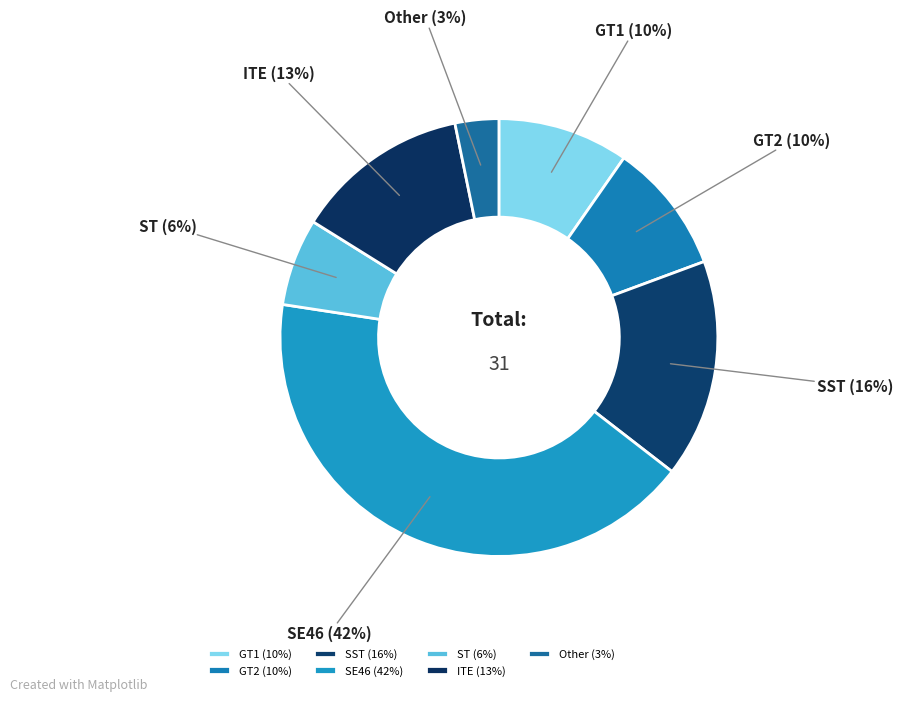

What percentage is the ST slice, to the nearest percent?

6%